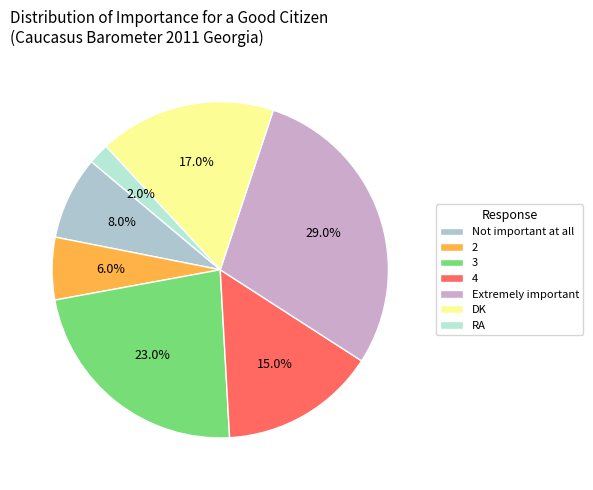

To the nearest percent, what percentage of the pie is 4?

15%